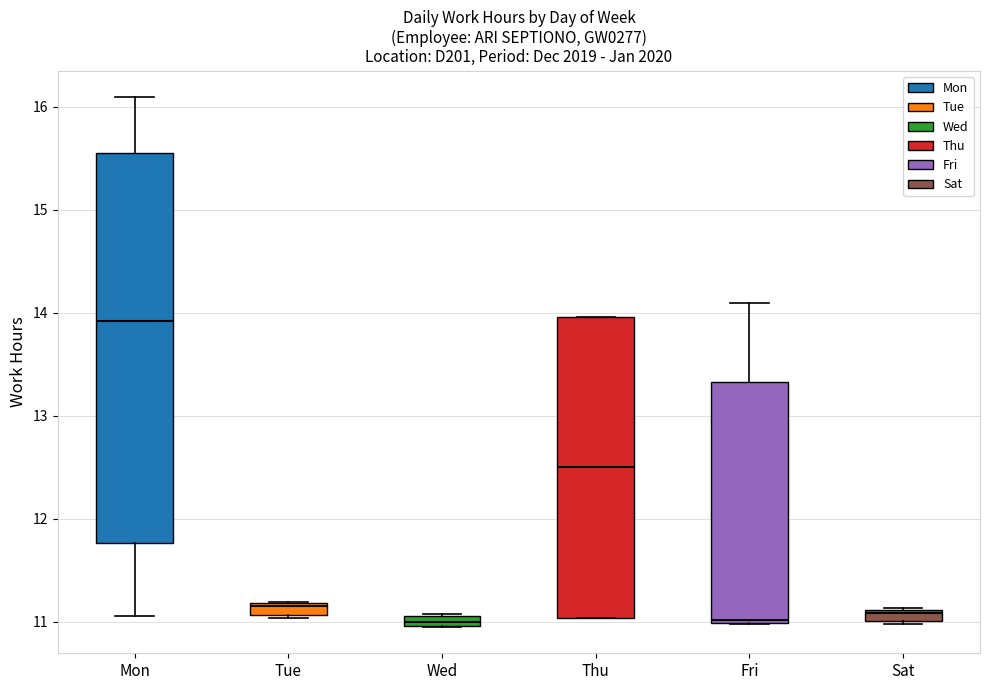

Which box has the highest median line?

Mon